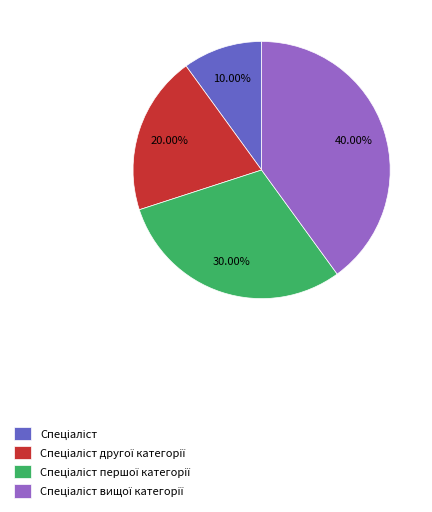

Does any single category account for the majority?

No